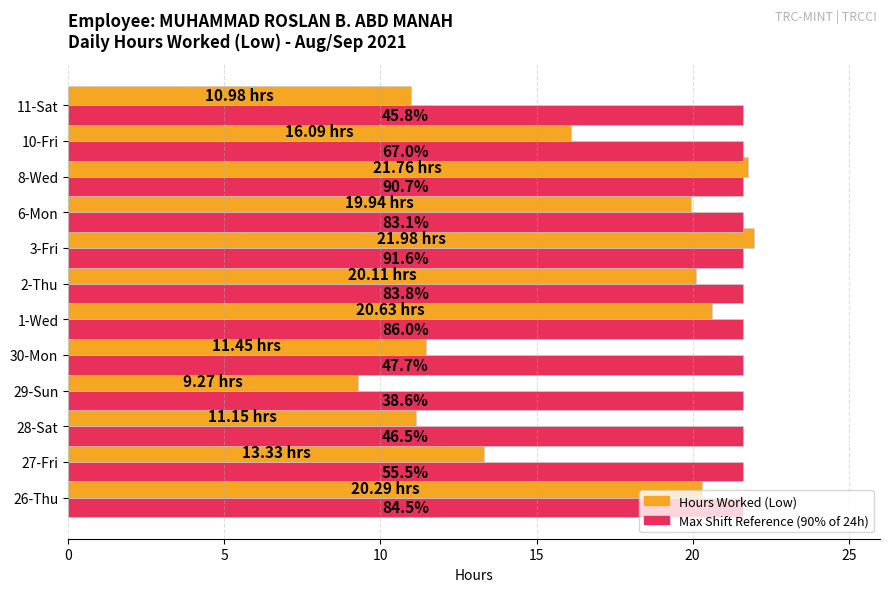

The Hours Worked (Low) series shows 31.0 at 8-Wed. True or false?

False